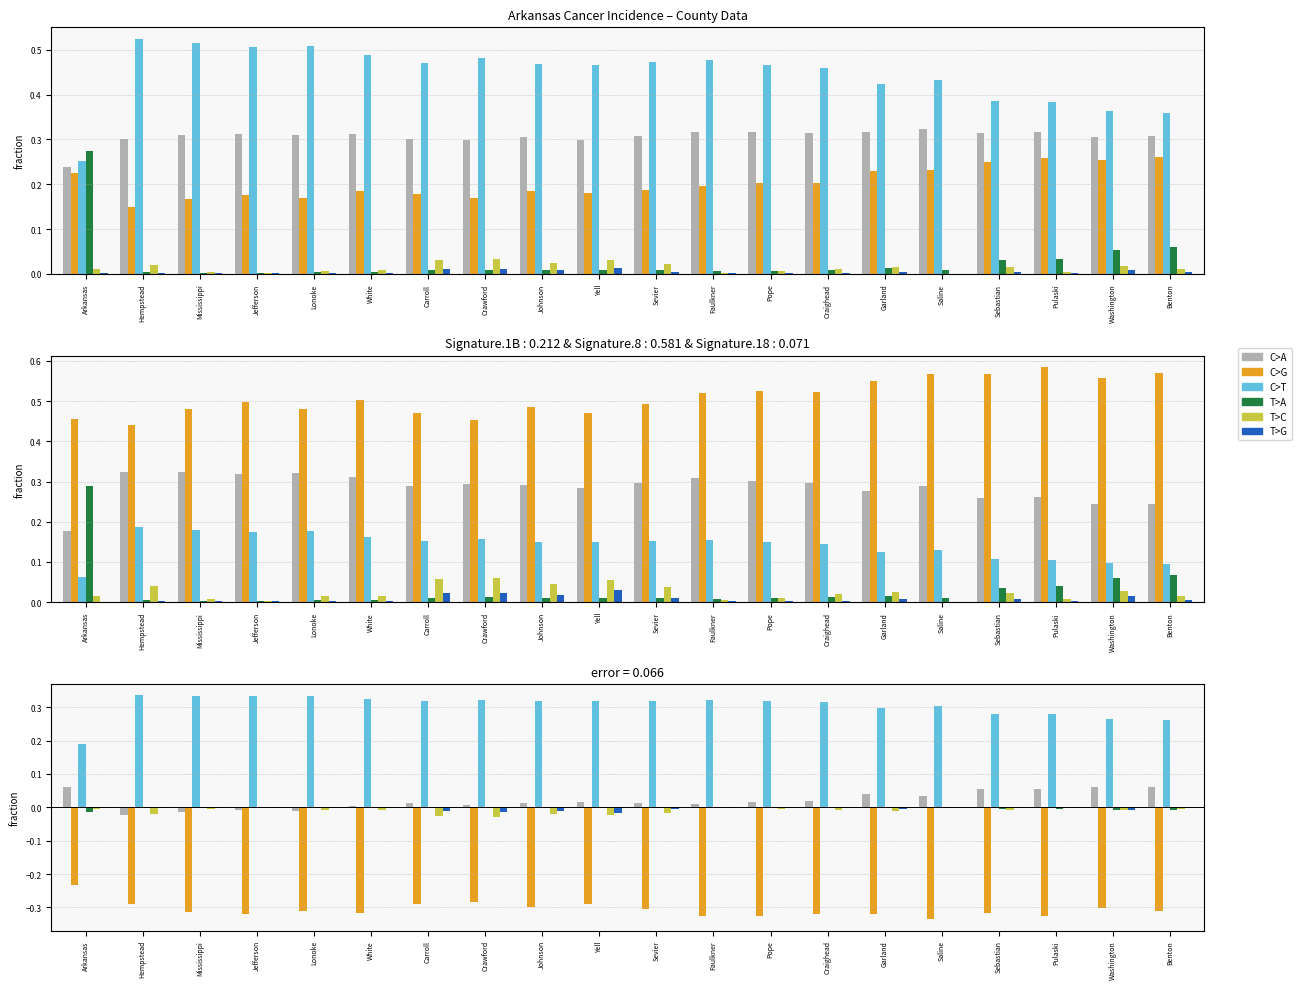

True or false: C>A has a value of -0.0 at Jefferson.

False